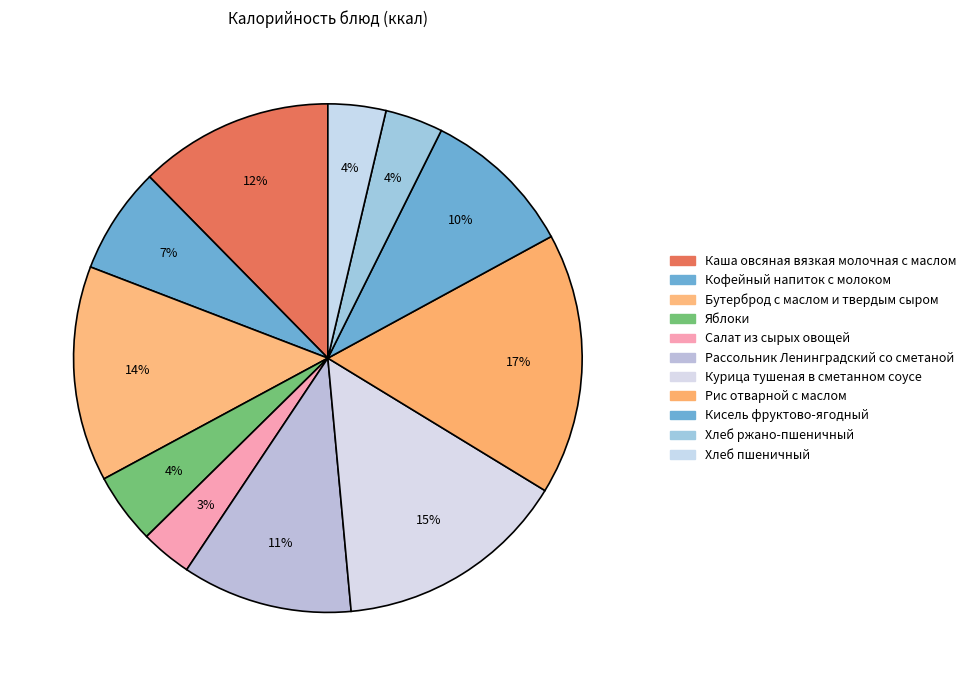

Rank the categories by value from lowest to highest.

Салат из сырых овощей, Хлеб ржано-пшеничный, Хлеб пшеничный, Яблоки, Кофейный напиток с молоком, Кисель фруктово-ягодный, Рассольник Ленинградский со сметаной, Каша овсяная вязкая молочная с маслом, Бутерброд с маслом и твердым сыром, Курица тушеная в сметанном соусе, Рис отварной с маслом